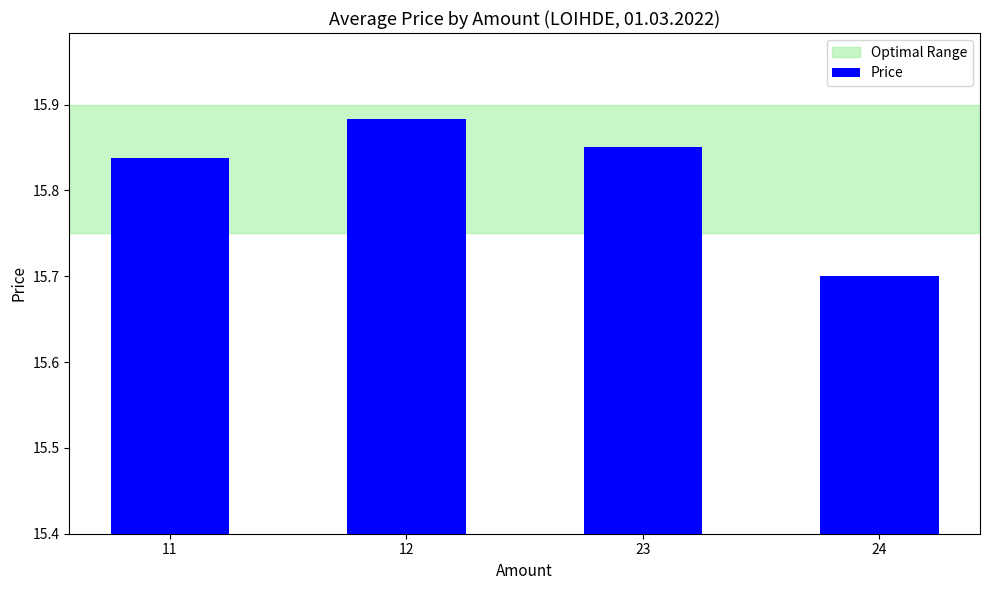

Is it true that the value at 11 is 3.3?

False